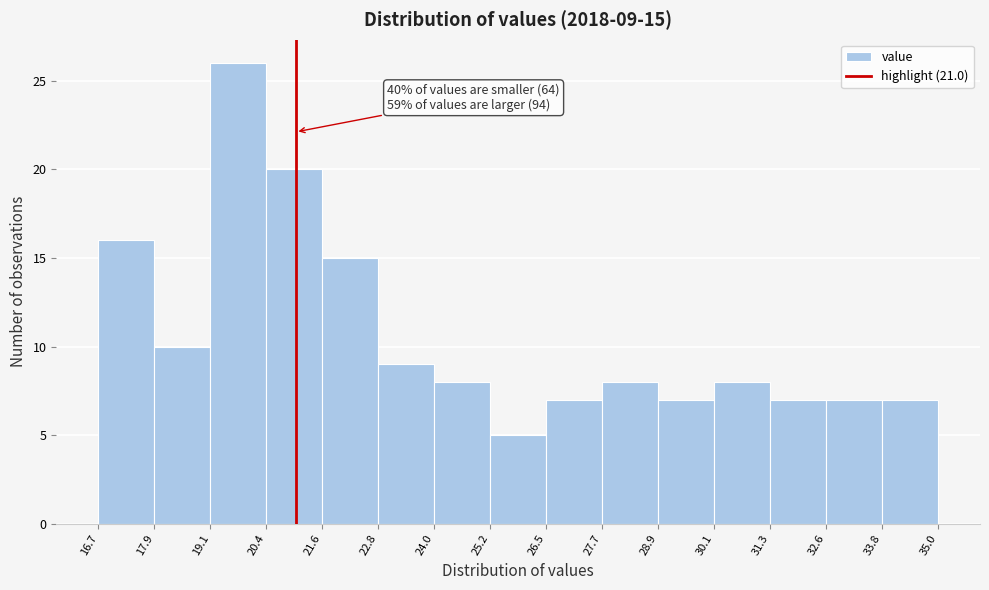

Over which range of the x-axis is the bar tallest?

19.1 to 20.4